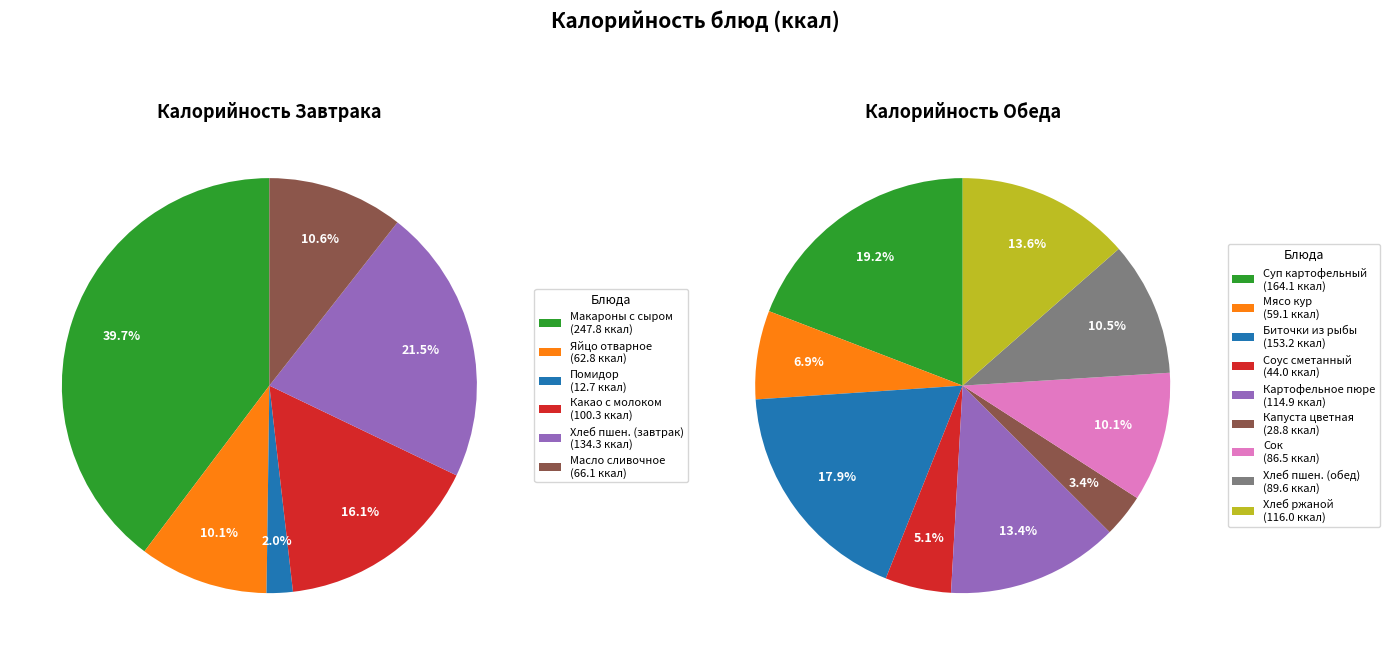

Rank the categories by value from highest to lowest.

гор.блюдо, суп картофельный, биточки из рыбы, хлеб пшеничный (завтрак), хлеб ржаной, картофельное пюре, гор.напиток, хлеб пшеничный (обед), сок, масло сливочное, яйцо, мясо кур, соус сметанный, капуста цветная, помидор